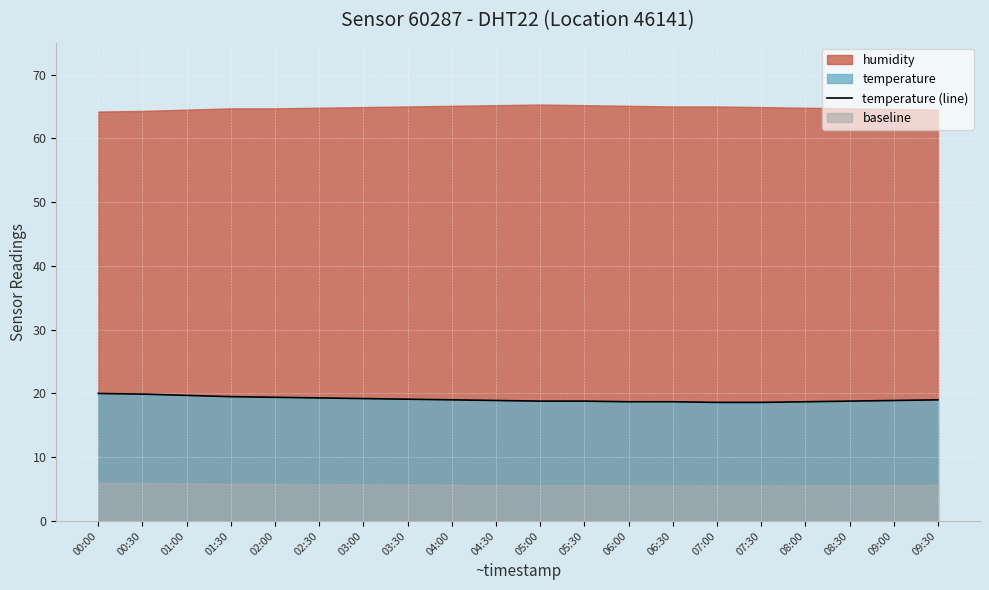

What is the sum of the values at 05:30 and 00:00?

38.8